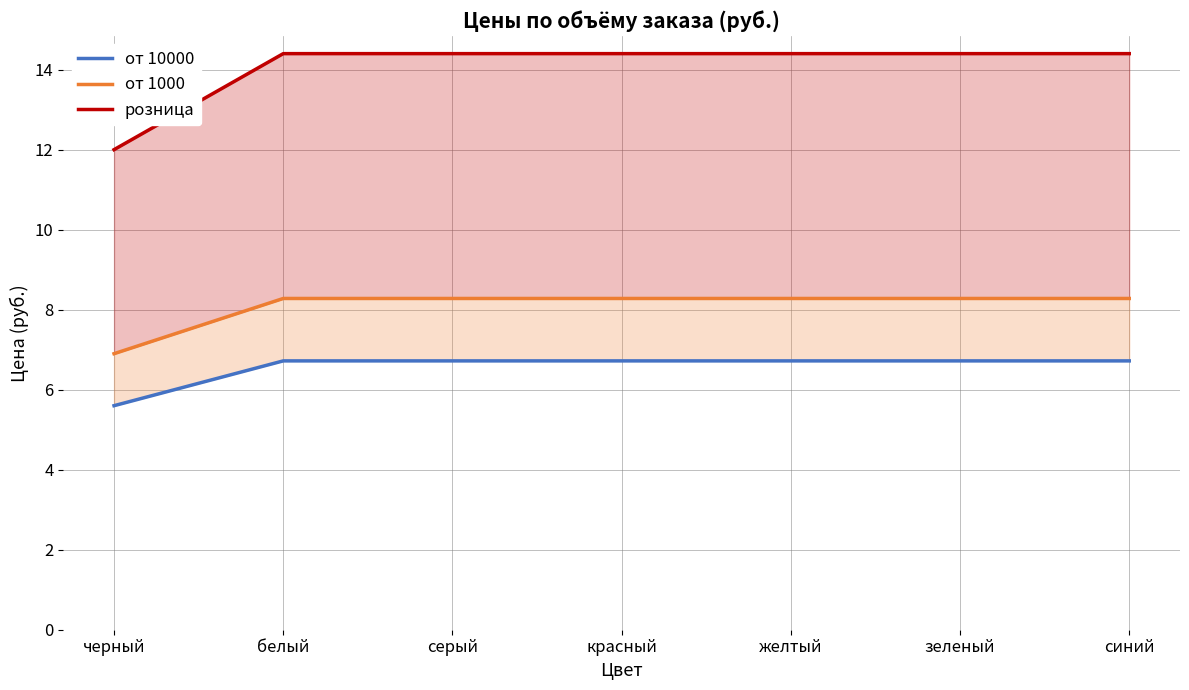

Which category has the highest value across all series?

белый